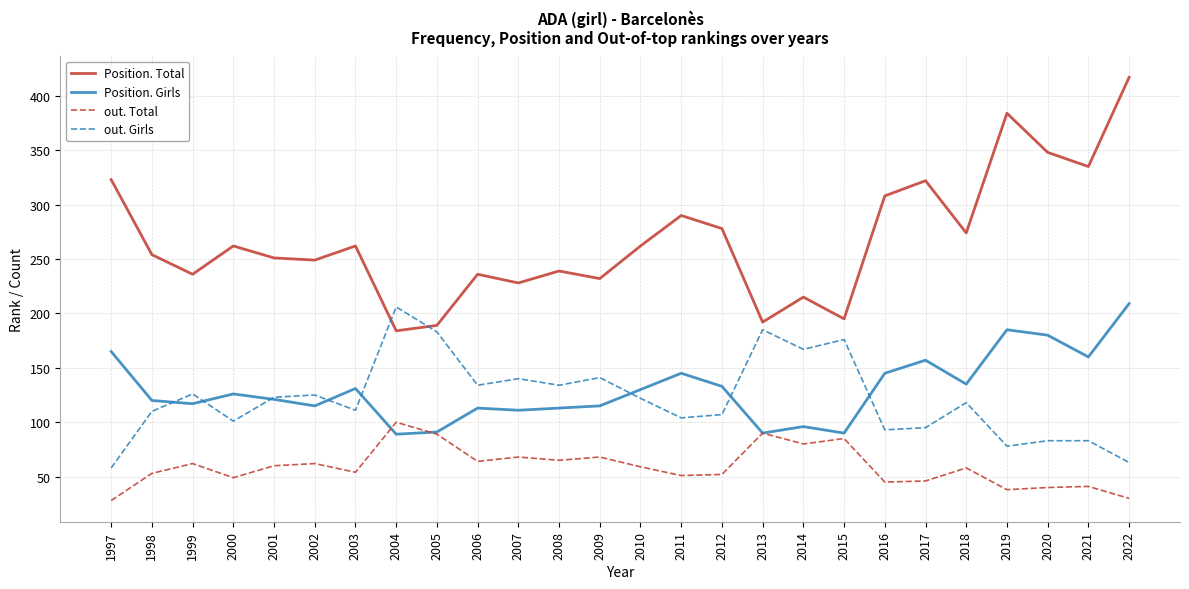

Count the number of categories in the chart.

26